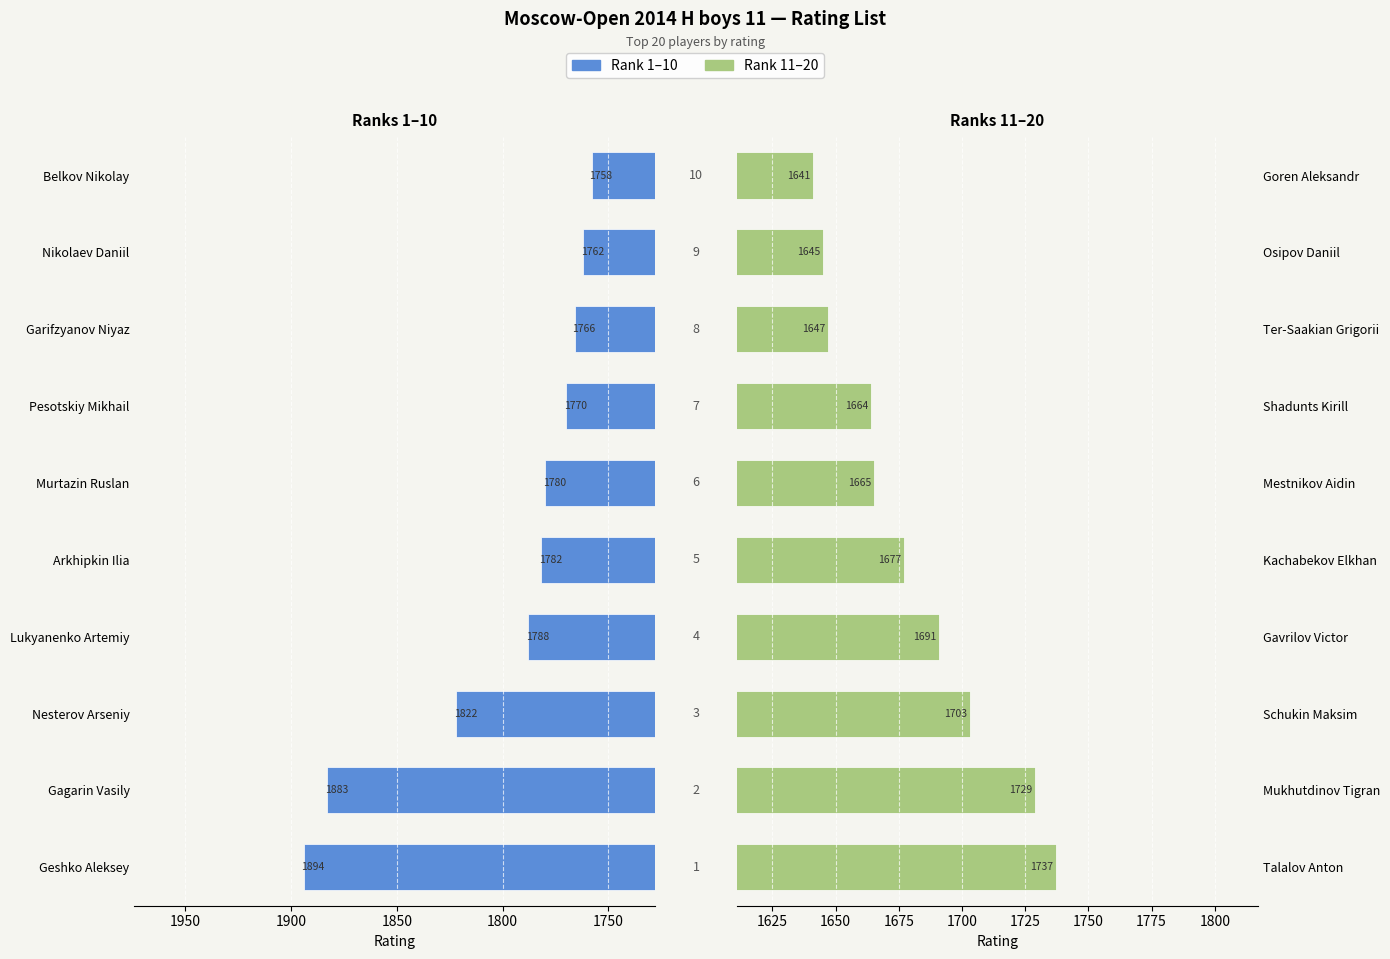

Between Garifzyanov Niyaz and Geshko Aleksey, which is larger?

Geshko Aleksey